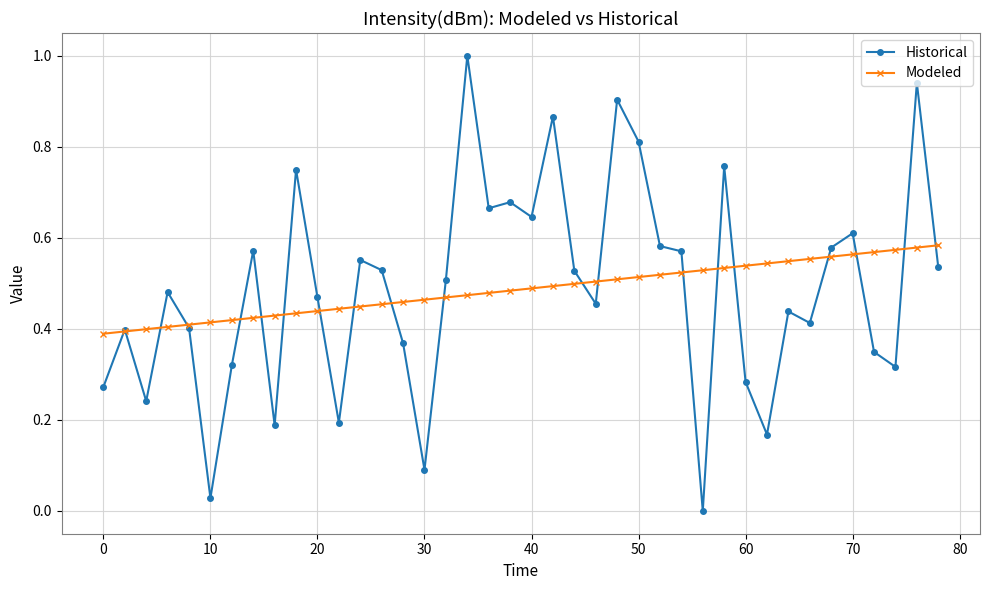

How many categories are shown in the chart?

40